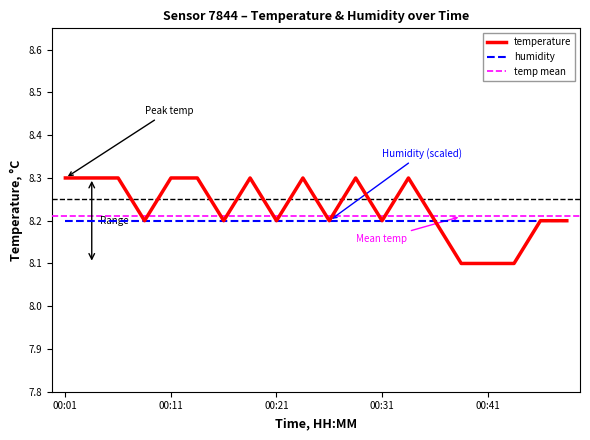

At which category does the chart reach its minimum across all series?

00:38